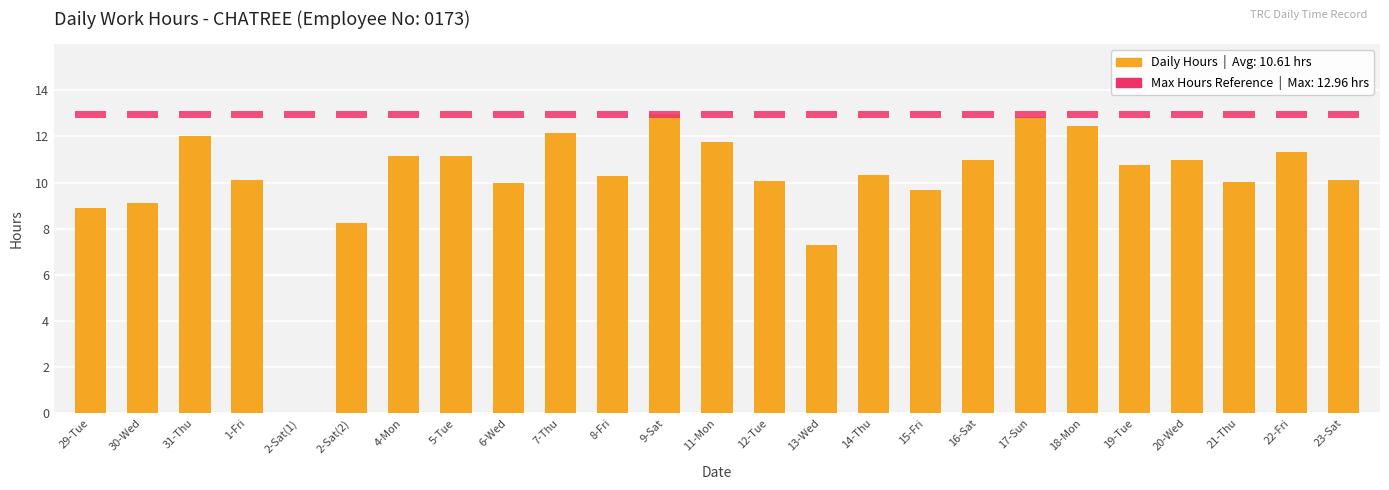

What is the label of the 15th bar from the left?

13-Wed